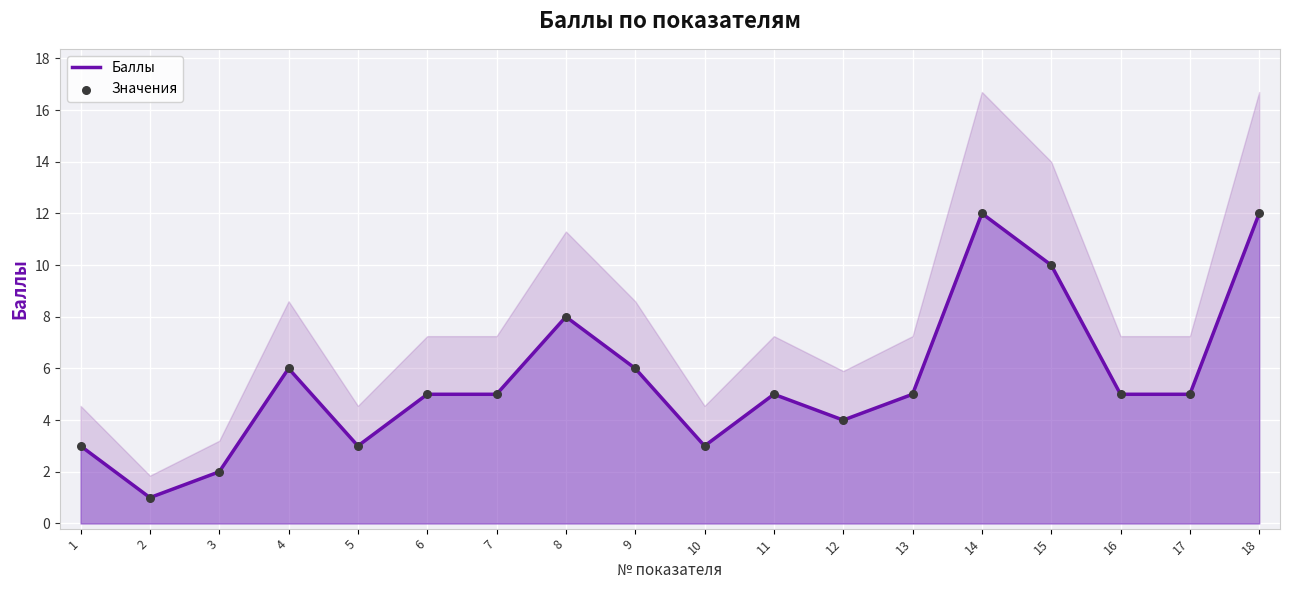

Which series has the widest spread of Y values?

Баллы